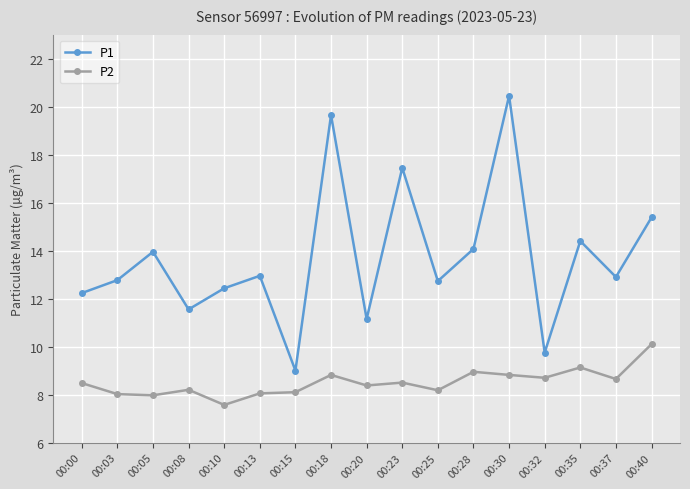

The value of P1 at 00:28 is 14.1. True or false?

True